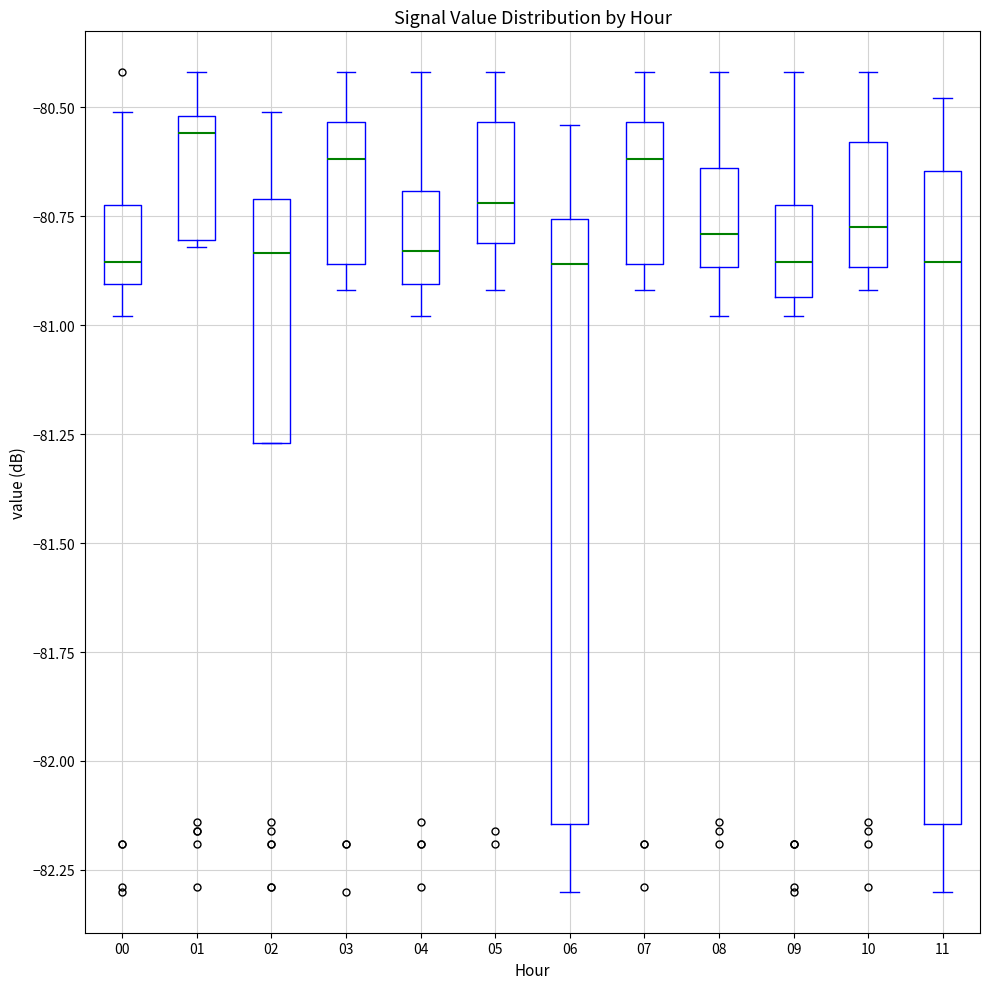

Which box has the highest median line?

01